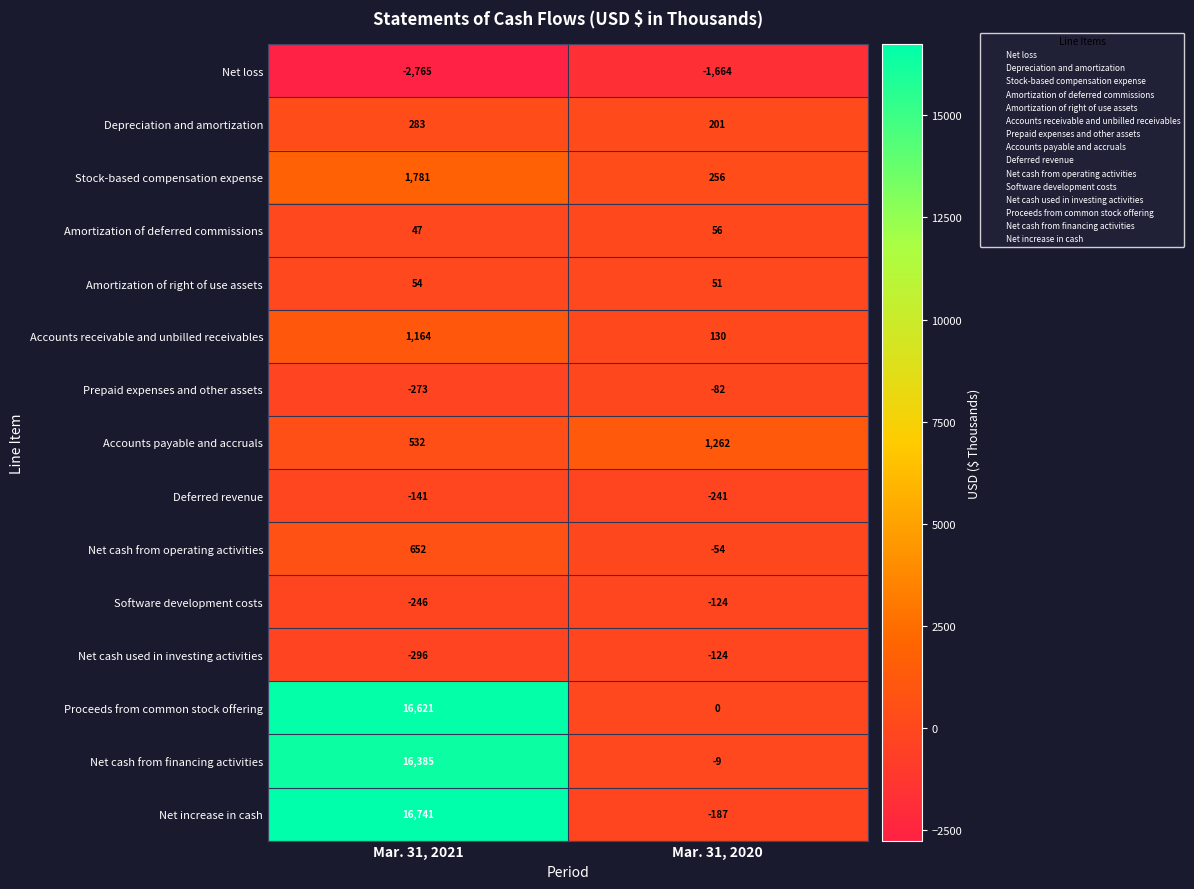

Reading left to right, transcribe all the data shown in this chart.

Net loss: Mar. 31, 2021=-2765	Mar. 31, 2020=-1664
Depreciation and amortization: Mar. 31, 2021=283	Mar. 31, 2020=201
Stock-based compensation expense: Mar. 31, 2021=1781	Mar. 31, 2020=256
Amortization of deferred commissions: Mar. 31, 2021=47	Mar. 31, 2020=56
Amortization of right of use assets: Mar. 31, 2021=54	Mar. 31, 2020=51
Accounts receivable and unbilled receivables: Mar. 31, 2021=1164	Mar. 31, 2020=130
Prepaid expenses and other assets: Mar. 31, 2021=-273	Mar. 31, 2020=-82
Accounts payable and accruals: Mar. 31, 2021=532	Mar. 31, 2020=1262
Deferred revenue: Mar. 31, 2021=-141	Mar. 31, 2020=-241
Net cash from operating activities: Mar. 31, 2021=652	Mar. 31, 2020=-54
Software development costs: Mar. 31, 2021=-246	Mar. 31, 2020=-124
Net cash used in investing activities: Mar. 31, 2021=-296	Mar. 31, 2020=-124
Proceeds from common stock offering: Mar. 31, 2021=16621	Mar. 31, 2020=0
Net cash from financing activities: Mar. 31, 2021=16385	Mar. 31, 2020=-9
Net increase in cash: Mar. 31, 2021=16741	Mar. 31, 2020=-187